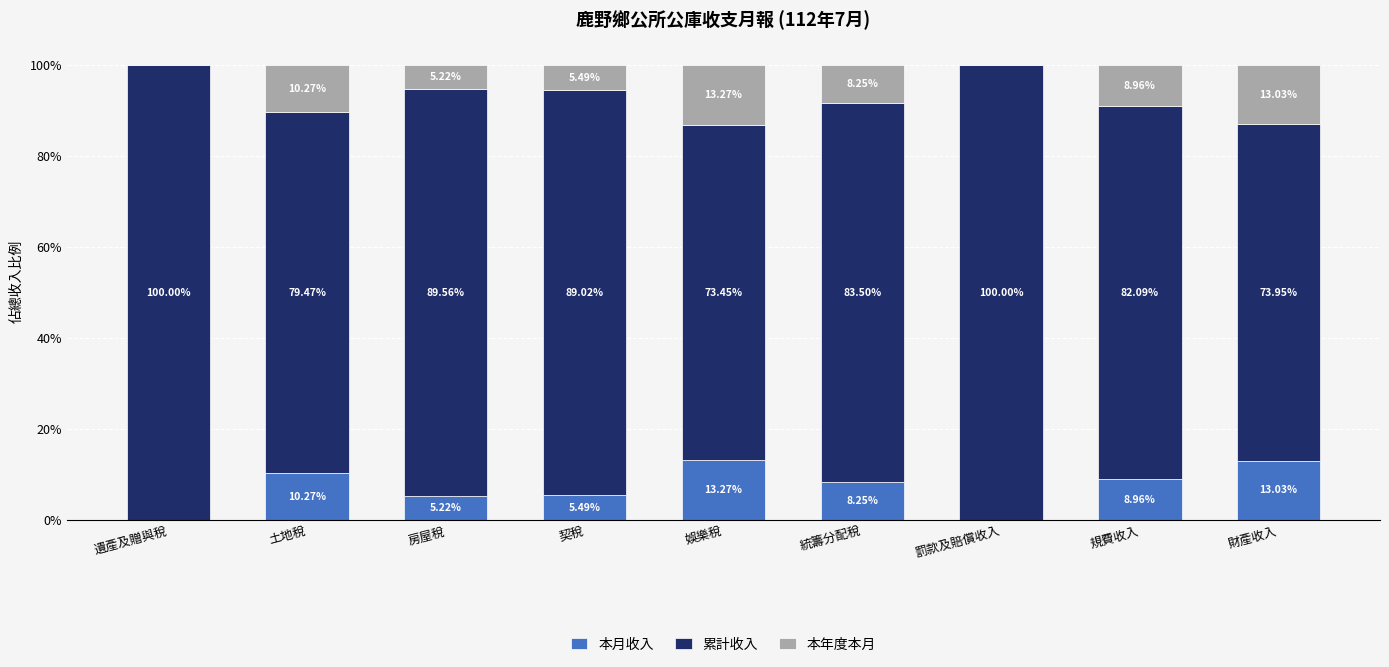

What is the total value across all series at 財產收入?

100.0